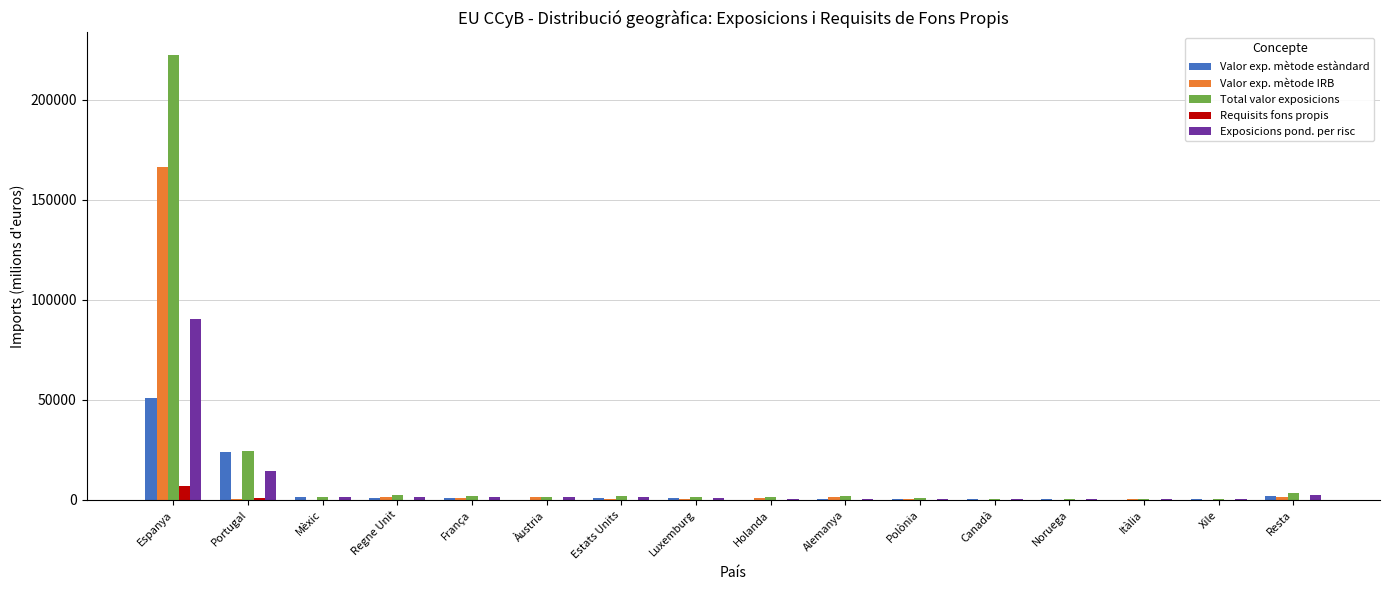

What is the spread (max minus min) of values at Àustria?

1580.1